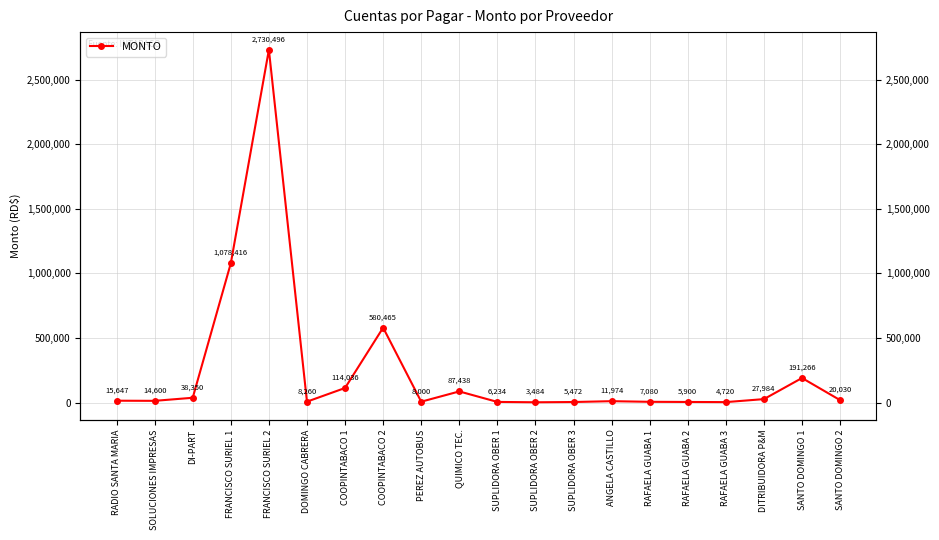

Reading left to right, extract all data points from this chart.

15646.8	14600.0	38350.0	1078416.0	2730496.0	8260.0	114036.5	580465.2	8000.0	87438.0	6233.9	3484.3	5472.0	11974.0	7080.0	5900.0	4720.0	27983.7	191265.6	20030.2